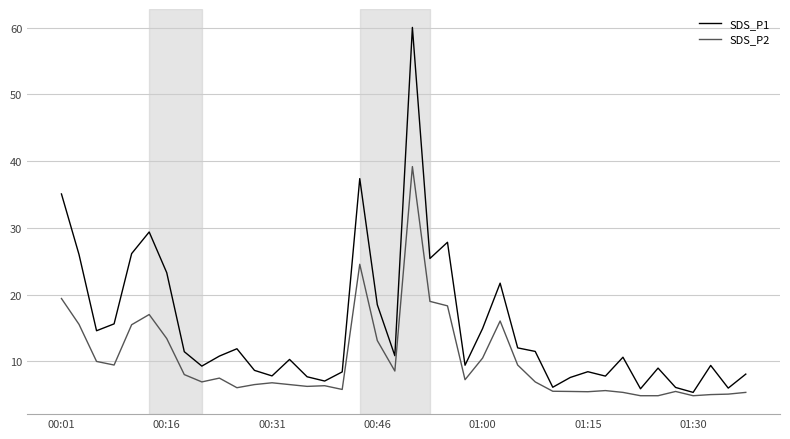

What is the greatest value displayed?

60.0